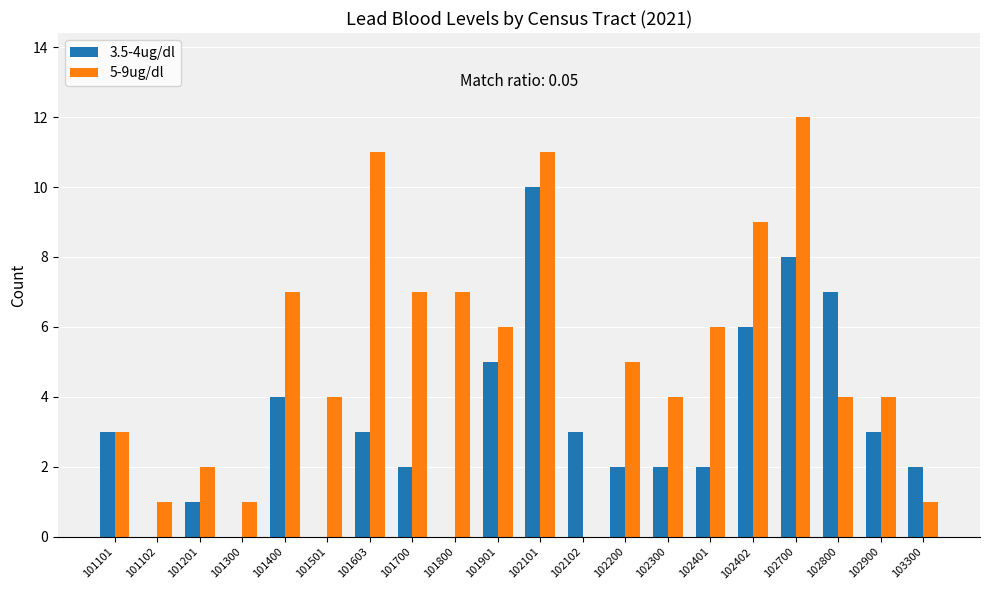

Which label corresponds to the largest value in the chart?

102700